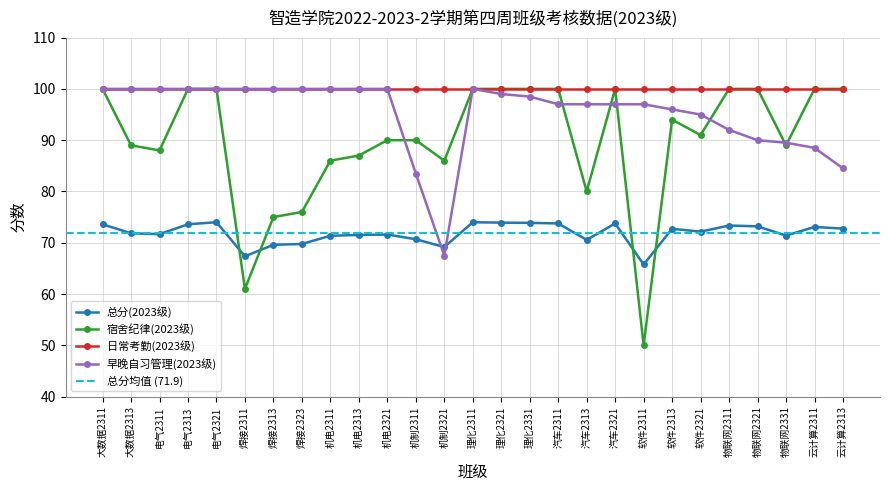

How many data points in 早晚自习管理(2023级) are above 98?

14